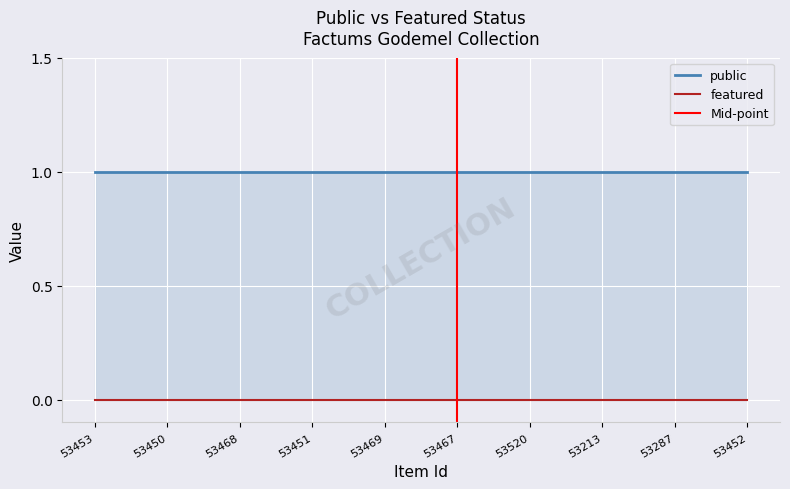

At 53450, list the series in order from largest to smallest.

public, featured